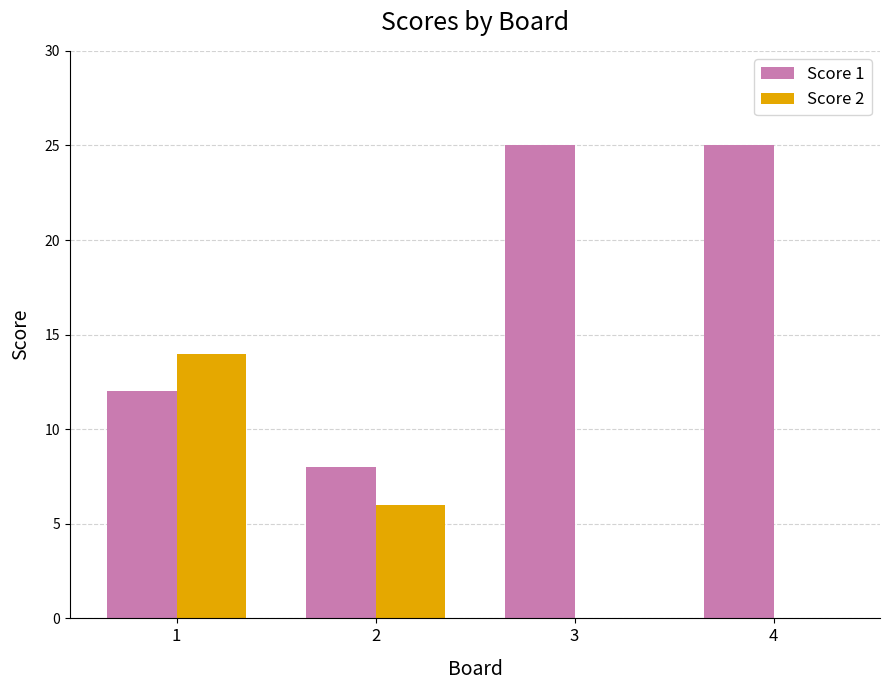

Which series has the largest total across all categories?

Score 1